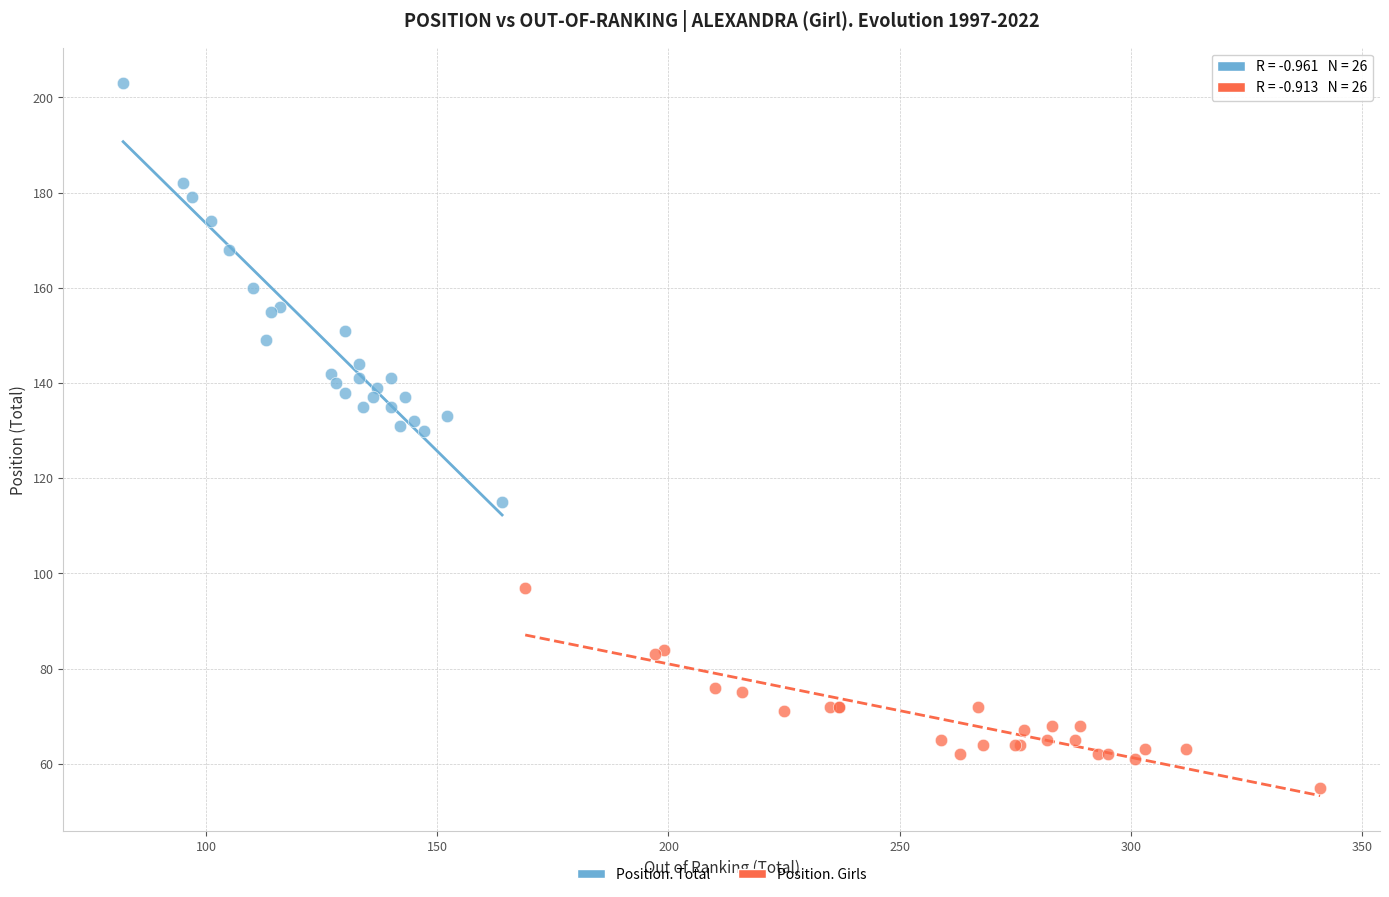

What are all the series names shown in the legend?

Position. Total, Position. Girls